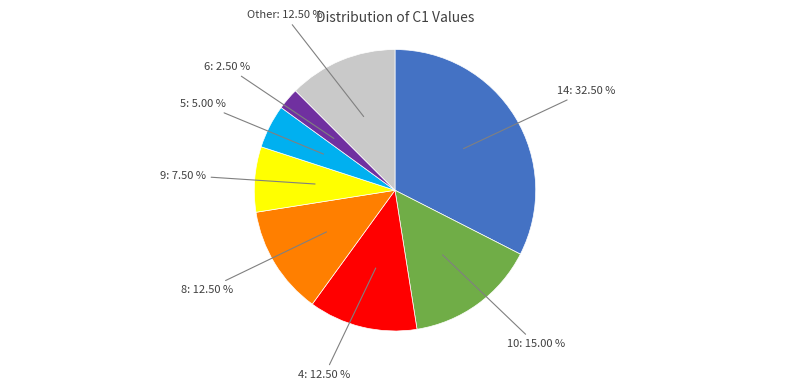

Is there any slice that represents more than half of the pie?

No